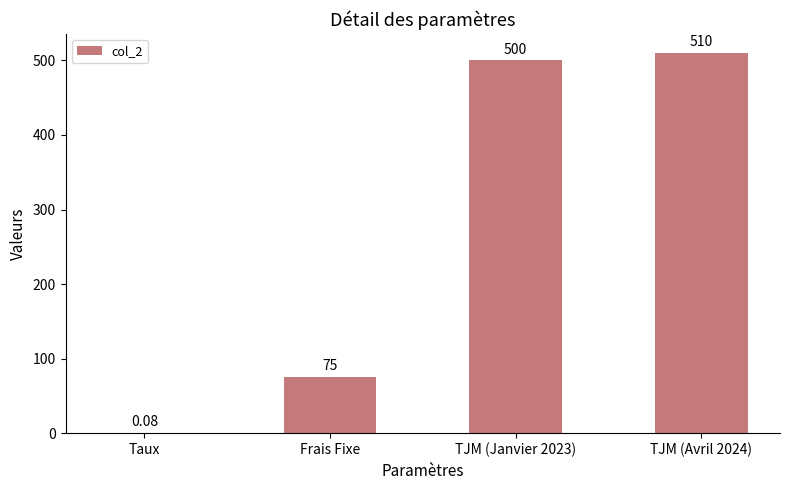

What is the change in value from TJM (Janvier 2023) to TJM (Avril 2024)?

+10.0